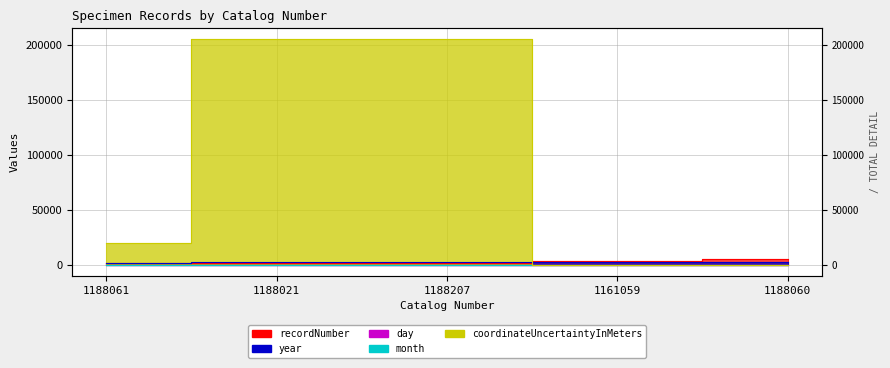

What is the value of the coordinateUncertaintyInMeters point at the 3rd from the left?

205258.0